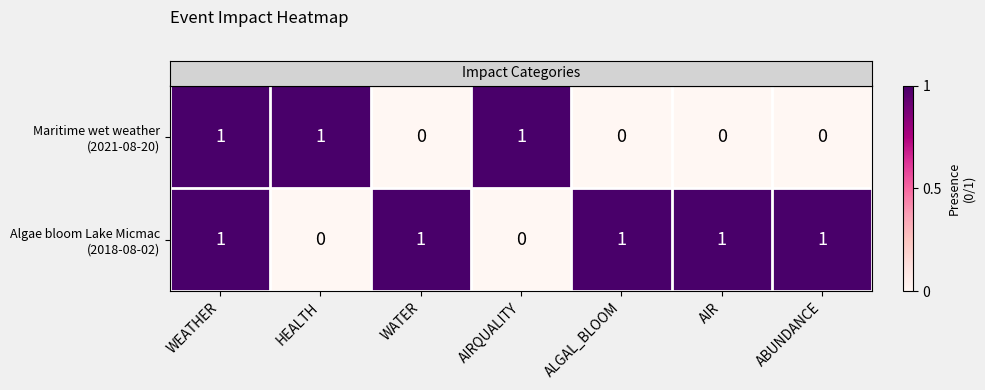

Count the number of data series in this chart.

2